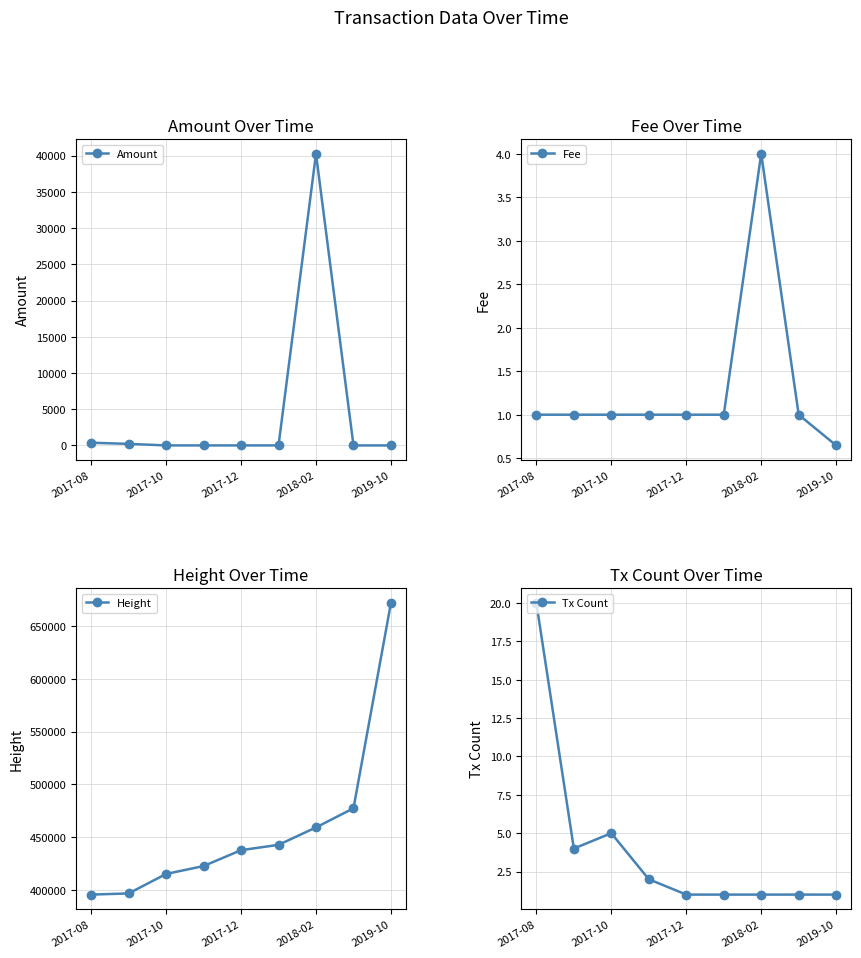

What is the sum of all Tx Count values?

36